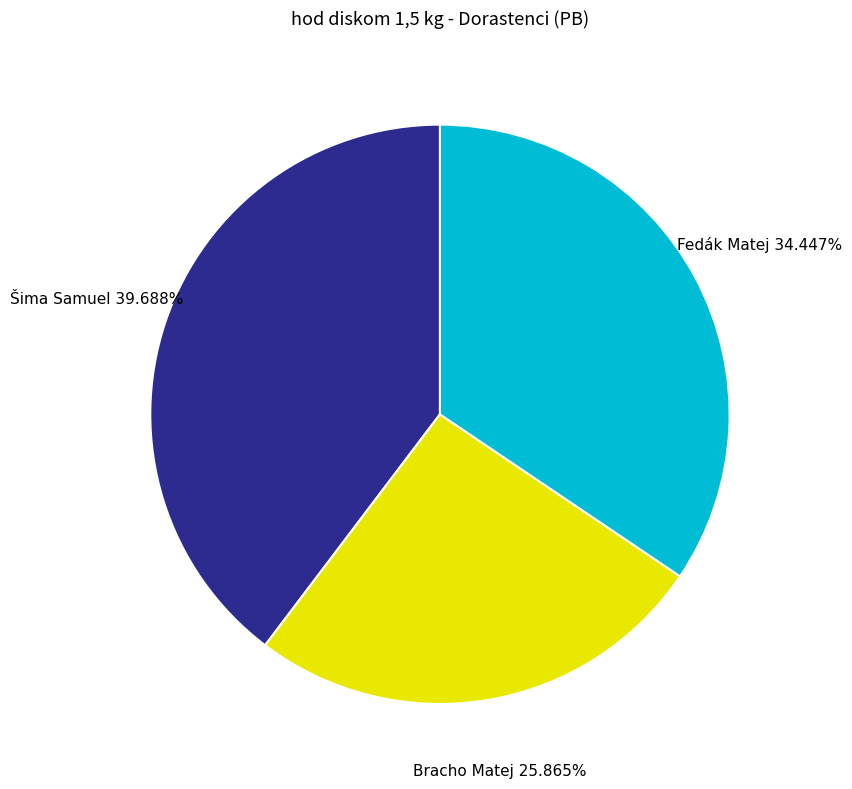

Which slice is the largest?

Šima Samuel